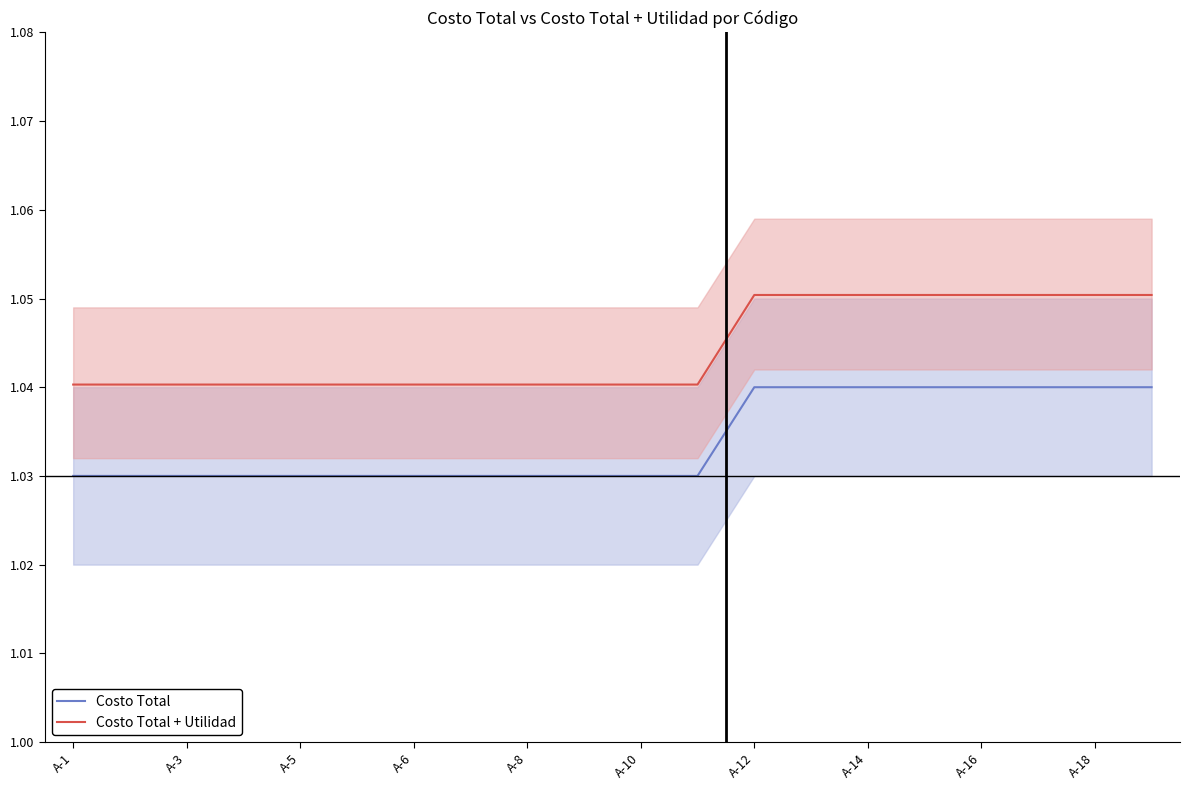

True or false: Costo Total + Utilidad has a value of 1.9 at A-18.

False